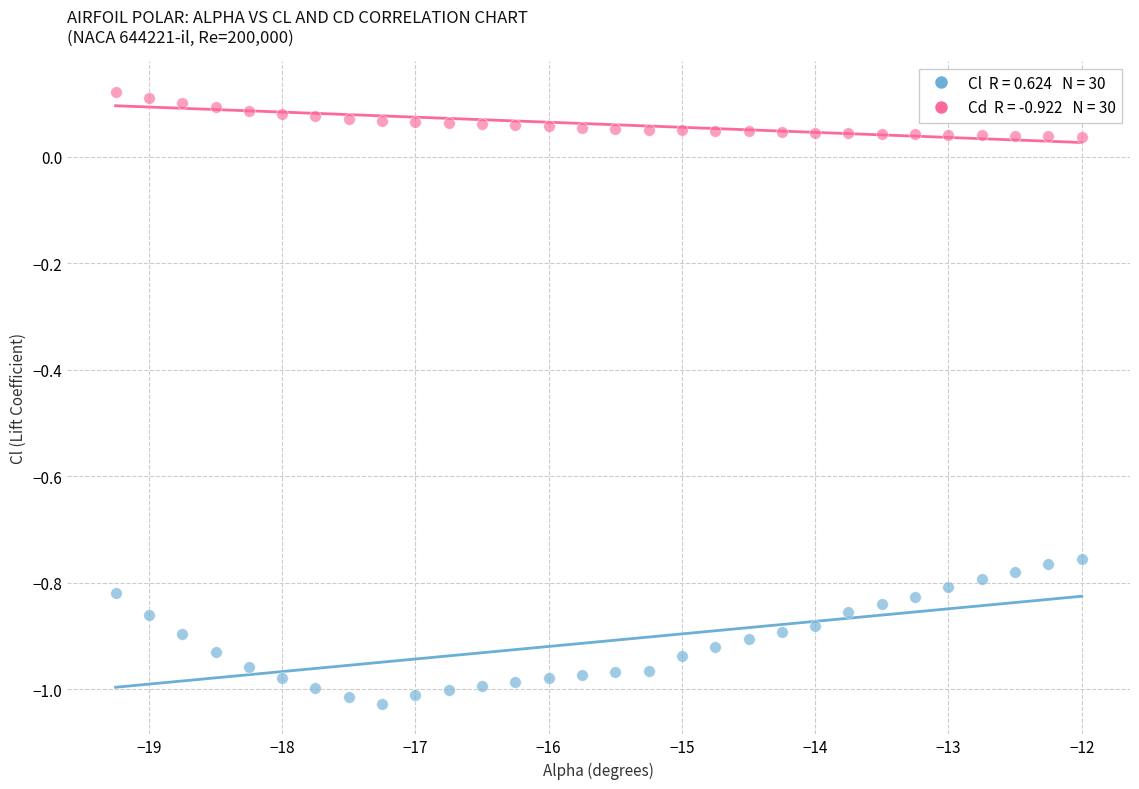

Across all data points, what is the range of Y values (max minus min)?

1.1